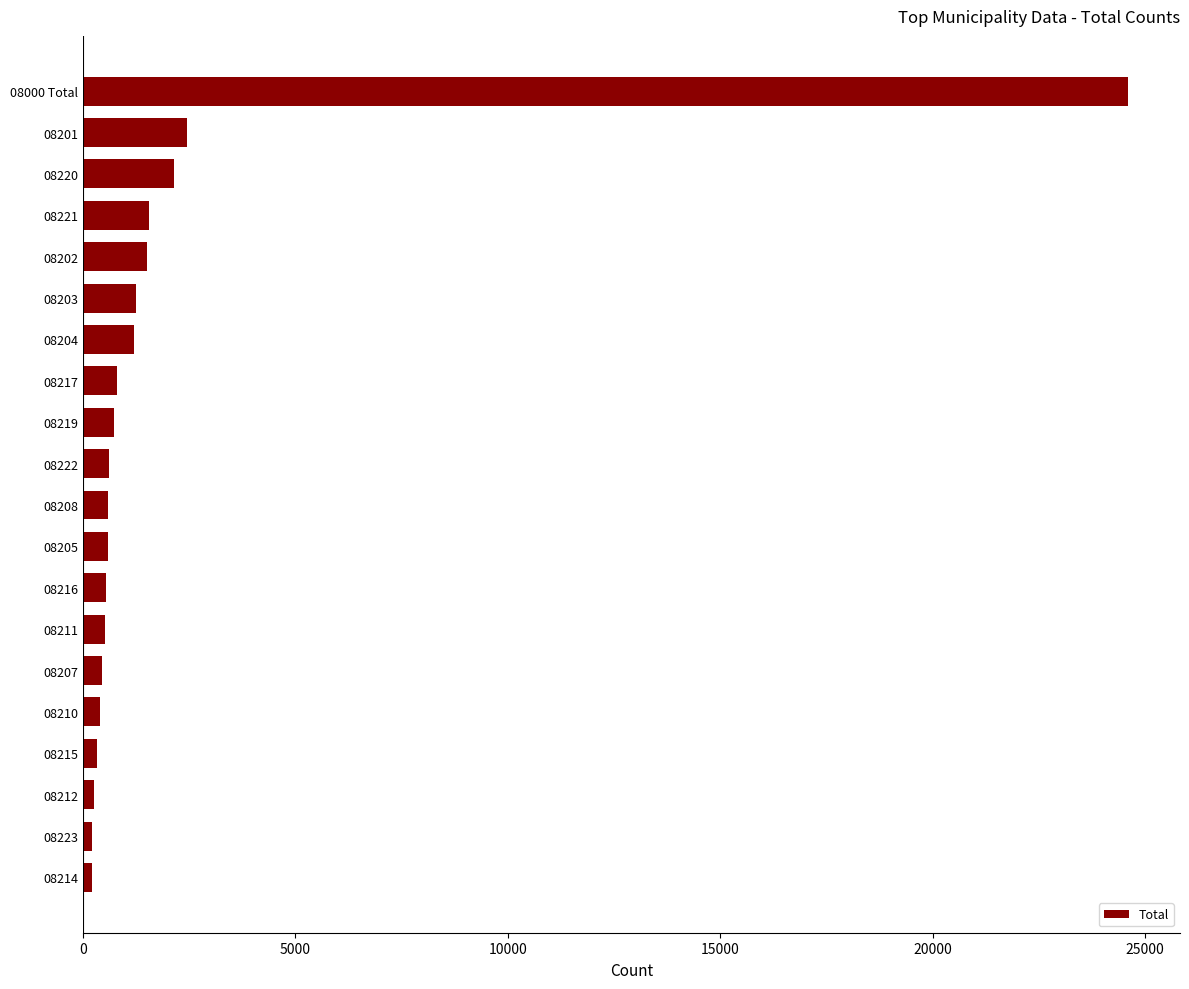

True or false: the data shows 1503 at 08202.

True